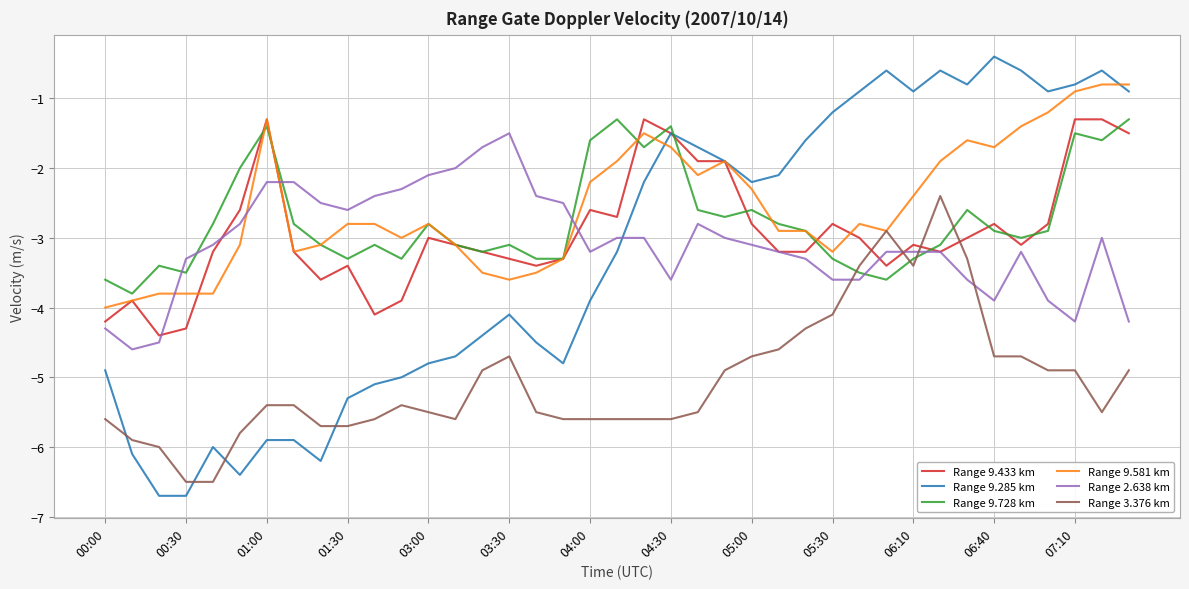

Reading left to right, what are all the values shown in this chart?

Range 9.433 km: -4.2	-3.9	-4.4	-4.3	-3.2	-2.6	-1.3	-3.2	-3.6	-3.4	-4.1	-3.9	-3.0	-3.1	-3.2	-3.3	-3.4	-3.3	-2.6	-2.7	-1.3	-1.5	-1.9	-1.9	-2.8	-3.2	-3.2	-2.8	-3.0	-3.4	-3.1	-3.2	-3.0	-2.8	-3.1	-2.8	-1.3	-1.3	-1.5
Range 9.285 km: -4.9	-6.1	-6.7	-6.7	-6.0	-6.4	-5.9	-5.9	-6.2	-5.3	-5.1	-5.0	-4.8	-4.7	-4.4	-4.1	-4.5	-4.8	-3.9	-3.2	-2.2	-1.5	-1.7	-1.9	-2.2	-2.1	-1.6	-1.2	-0.9	-0.6	-0.9	-0.6	-0.8	-0.4	-0.6	-0.9	-0.8	-0.6	-0.9
Range 9.728 km: -3.6	-3.8	-3.4	-3.5	-2.8	-2.0	-1.4	-2.8	-3.1	-3.3	-3.1	-3.3	-2.8	-3.1	-3.2	-3.1	-3.3	-3.3	-1.6	-1.3	-1.7	-1.4	-2.6	-2.7	-2.6	-2.8	-2.9	-3.3	-3.5	-3.6	-3.3	-3.1	-2.6	-2.9	-3.0	-2.9	-1.5	-1.6	-1.3
Range 9.581 km: -4.0	-3.9	-3.8	-3.8	-3.8	-3.1	-1.3	-3.2	-3.1	-2.8	-2.8	-3.0	-2.8	-3.1	-3.5	-3.6	-3.5	-3.3	-2.2	-1.9	-1.5	-1.7	-2.1	-1.9	-2.3	-2.9	-2.9	-3.2	-2.8	-2.9	-2.4	-1.9	-1.6	-1.7	-1.4	-1.2	-0.9	-0.8	-0.8
Range 2.638 km: -4.3	-4.6	-4.5	-3.3	-3.1	-2.8	-2.2	-2.2	-2.5	-2.6	-2.4	-2.3	-2.1	-2.0	-1.7	-1.5	-2.4	-2.5	-3.2	-3.0	-3.0	-3.6	-2.8	-3.0	-3.1	-3.2	-3.3	-3.6	-3.6	-3.2	-3.2	-3.2	-3.6	-3.9	-3.2	-3.9	-4.2	-3.0	-4.2
Range 3.376 km: -5.6	-5.9	-6.0	-6.5	-6.5	-5.8	-5.4	-5.4	-5.7	-5.7	-5.6	-5.4	-5.5	-5.6	-4.9	-4.7	-5.5	-5.6	-5.6	-5.6	-5.6	-5.6	-5.5	-4.9	-4.7	-4.6	-4.3	-4.1	-3.4	-2.9	-3.4	-2.4	-3.3	-4.7	-4.7	-4.9	-4.9	-5.5	-4.9